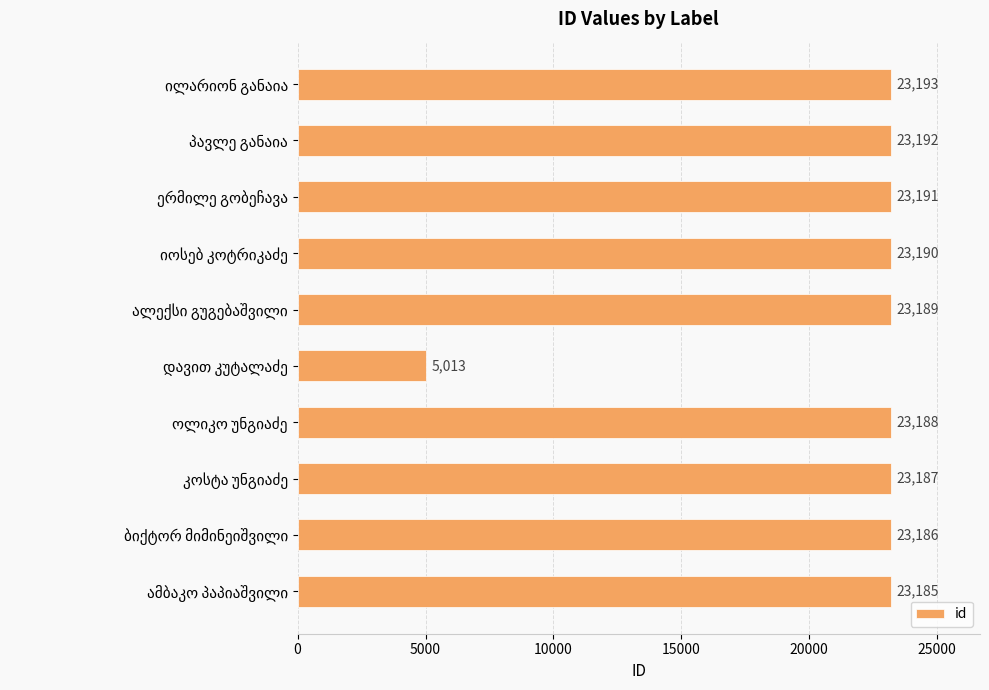

What is the average value?

21371